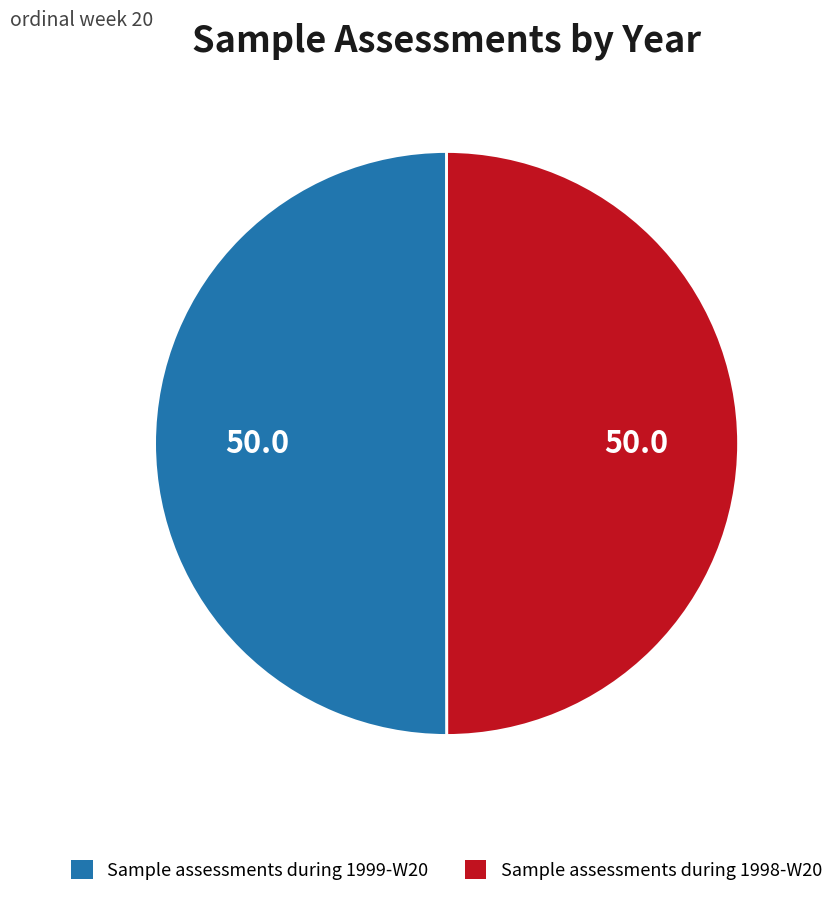

Approximately how many times larger is the value at Sample assessments during 1999-W20 compared to Sample assessments during 1998-W20?

1.0